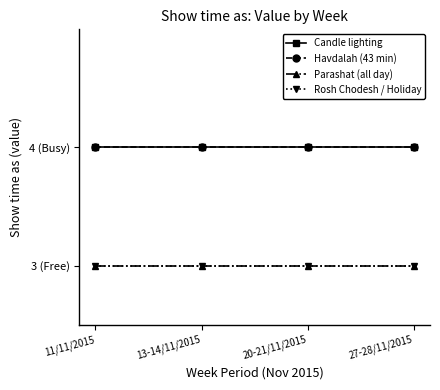

Is this an area chart (filled region under the line)?

No